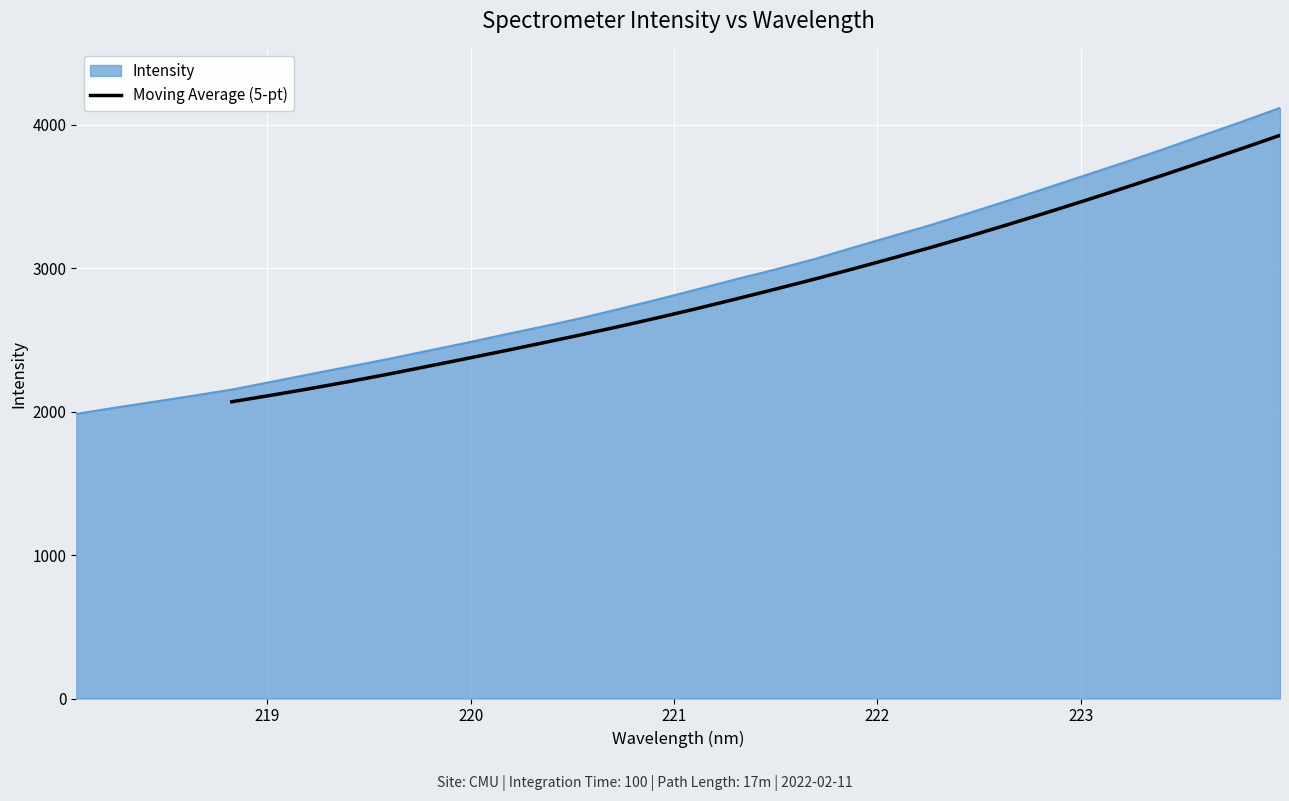

What is the label of the 3rd point from the left?

220